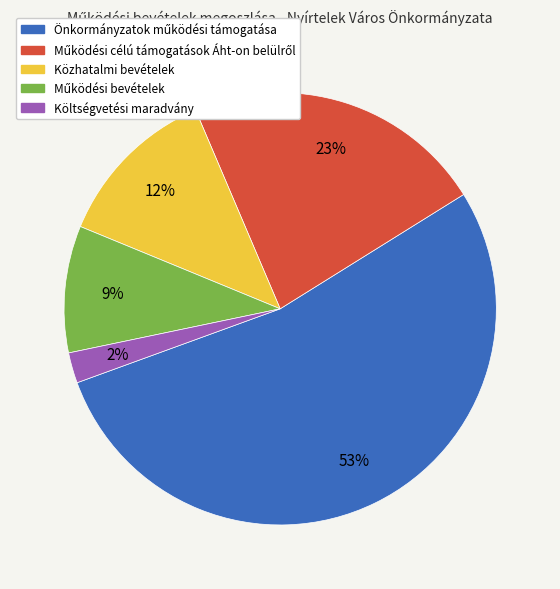

How many segments does this pie chart have?

5